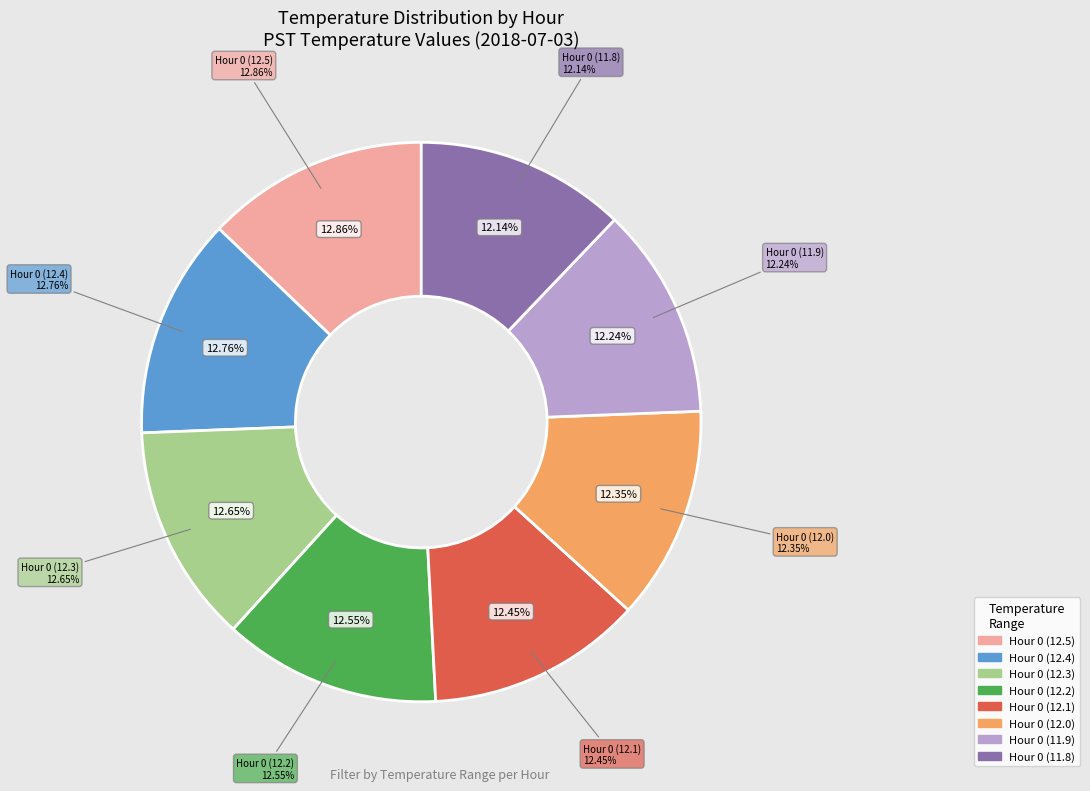

Is it true that Hour 1 is 1% of the pie?

False